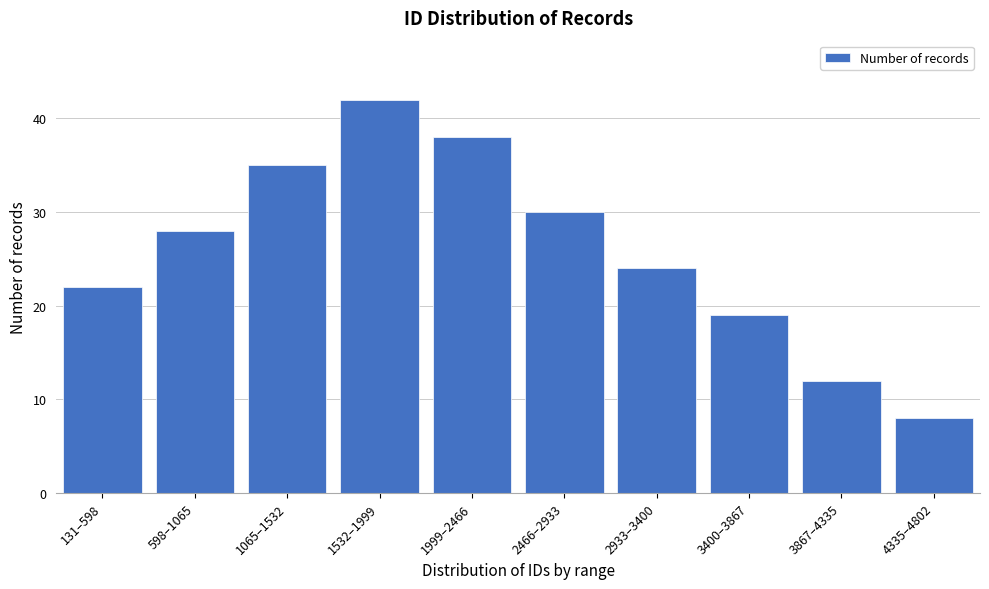

Reading left to right, transcribe all the data shown in this chart.

131–598=22	598–1065=28	1065–1532=35	1532–1999=42	1999–2466=38	2466–2933=30	2933–3400=24	3400–3867=19	3867–4335=12	4335–4802=8